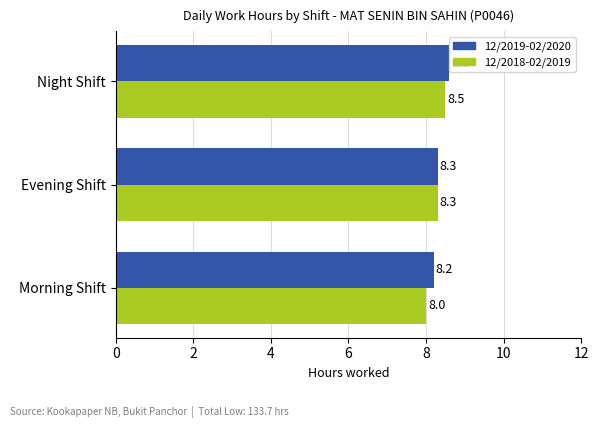

What is the highest value of the 12/2019-02/2020 series?

8.6